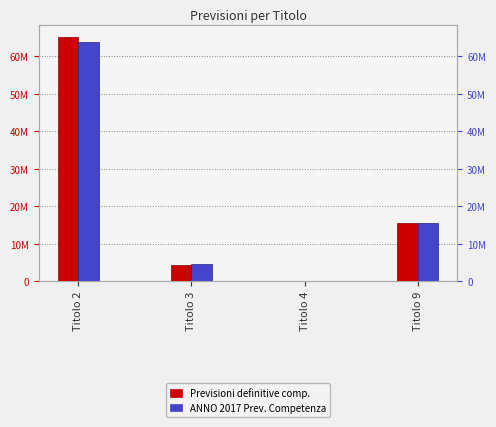

At which label does ANNO 2017 Prev. Competenza reach its minimum?

Titolo 4